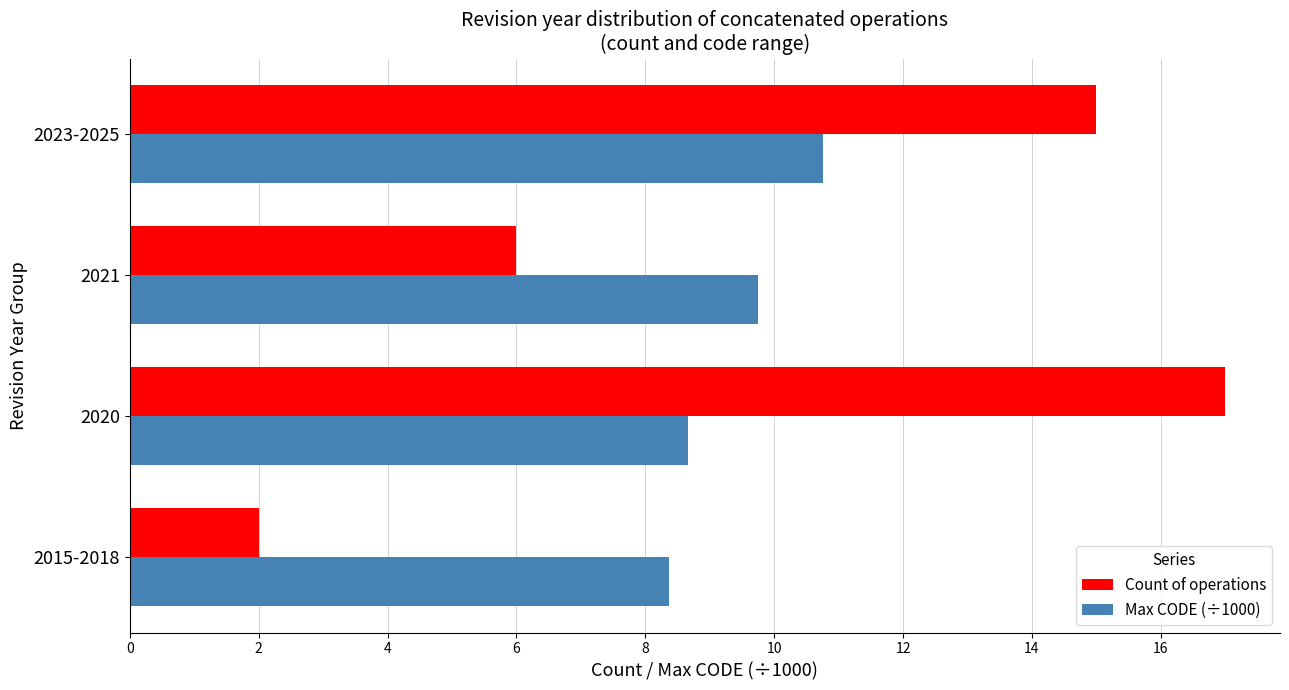

Which series has the largest range (max minus min)?

Count of operations